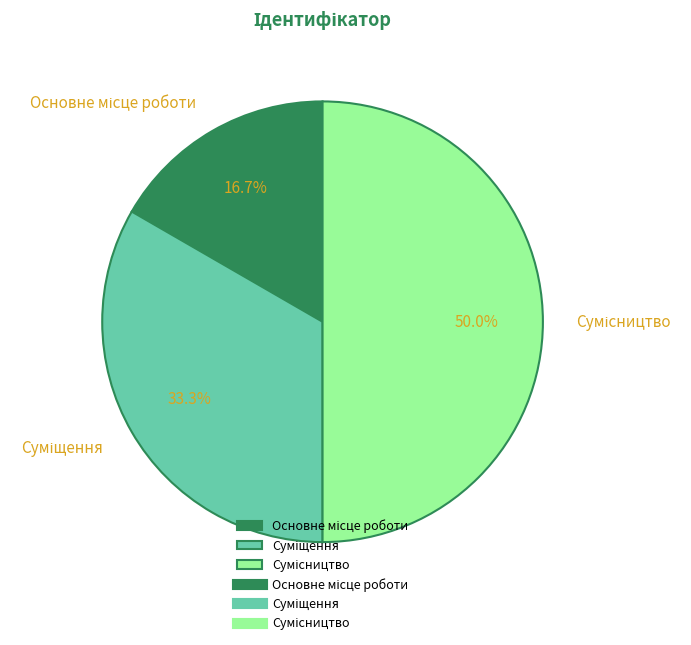

How many slices are in this pie chart?

3